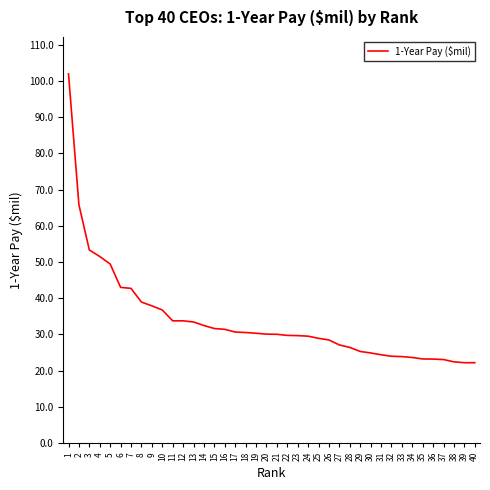

Is it true that the value at 20 is 48.6?

False